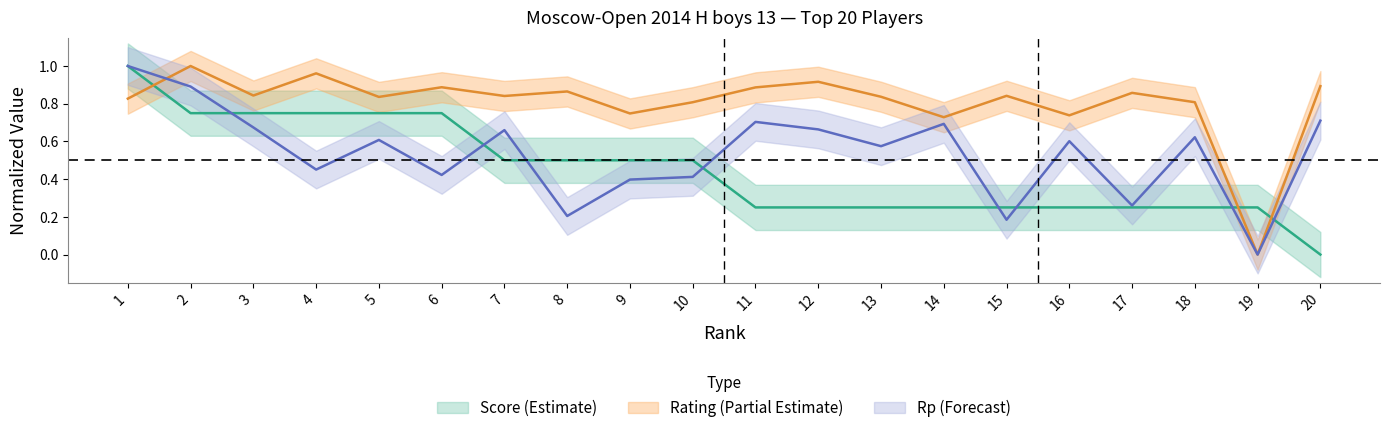

Reading right to left, what are all the values shown in this chart?

Score: 0.0	0.2	0.2	0.2	0.2	0.2	0.2	0.2	0.2	0.2	0.5	0.5	0.5	0.5	0.8	0.8	0.8	0.8	0.8	1.0
Rating: 0.9	0.0	0.8	0.9	0.7	0.8	0.7	0.8	0.9	0.9	0.8	0.7	0.9	0.8	0.9	0.8	1.0	0.8	1.0	0.8
Rp: 0.7	0.0	0.6	0.3	0.6	0.2	0.7	0.6	0.7	0.7	0.4	0.4	0.2	0.7	0.4	0.6	0.5	0.7	0.9	1.0